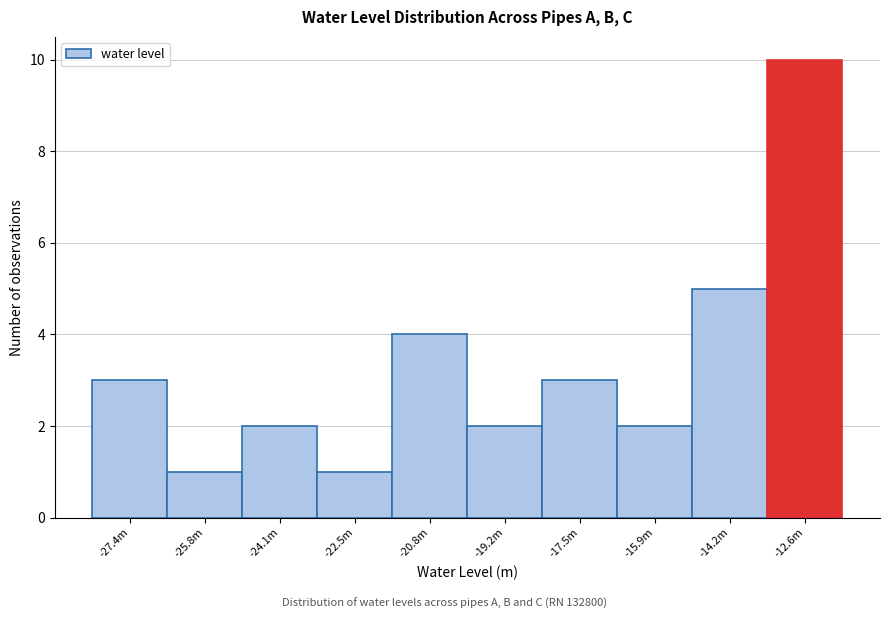

Reading right to left, transcribe all the data shown in this chart.

-12.6m=10	-14.2m=5	-15.9m=2	-17.5m=3	-19.2m=2	-20.8m=4	-22.5m=1	-24.1m=2	-25.8m=1	-27.4m=3